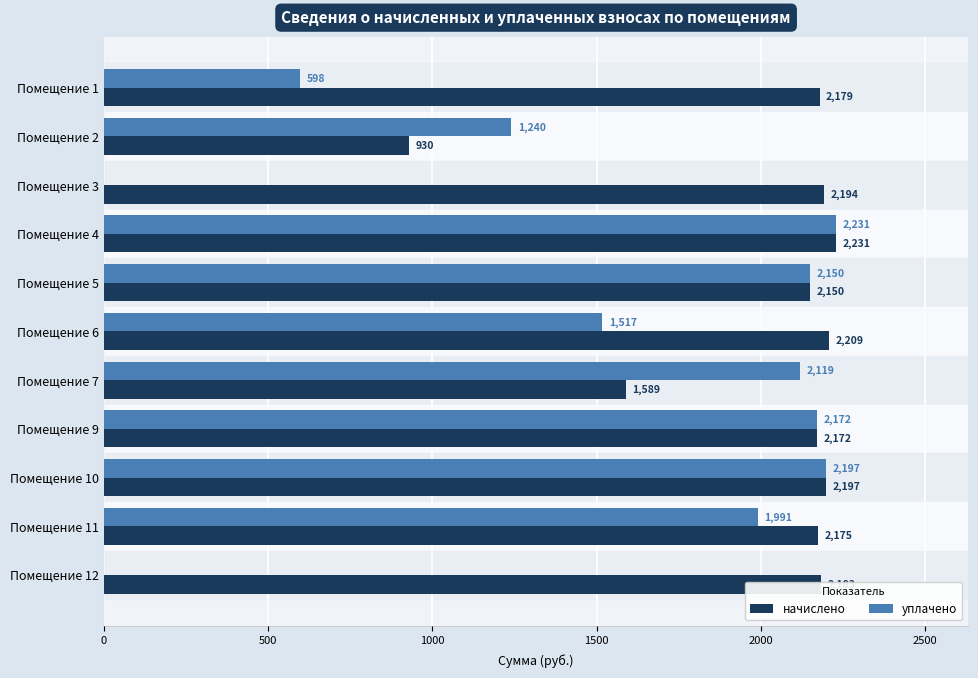

The value of начислено at Помещение 3 is 2193.8. True or false?

True